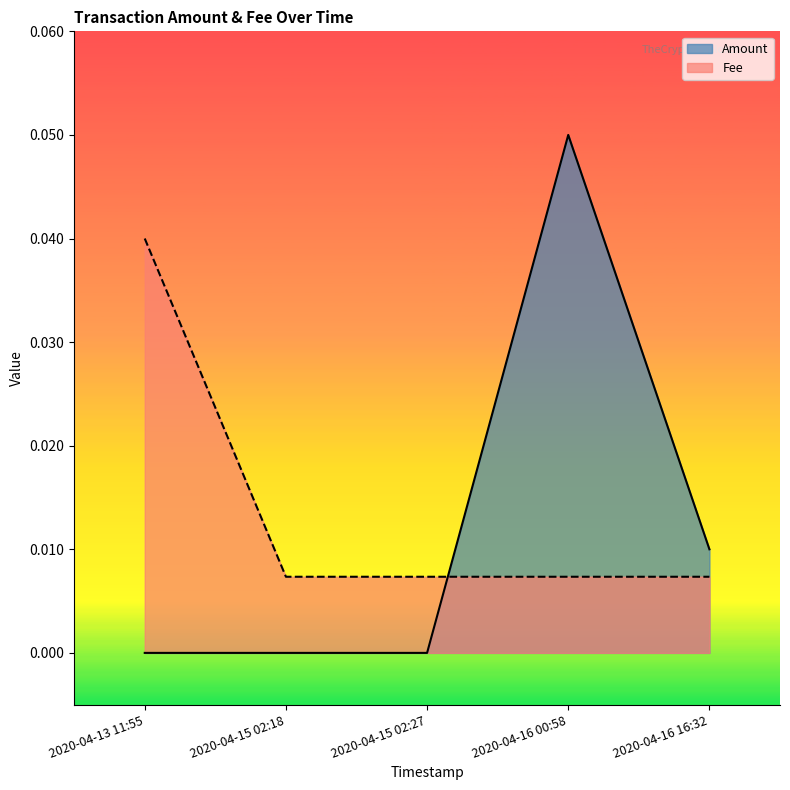

Reading right to left, what are all the values shown in this chart?

Amount: 0.0	0.1	0.0	0.0	0.0
Fee: 0.0	0.0	0.0	0.0	0.0